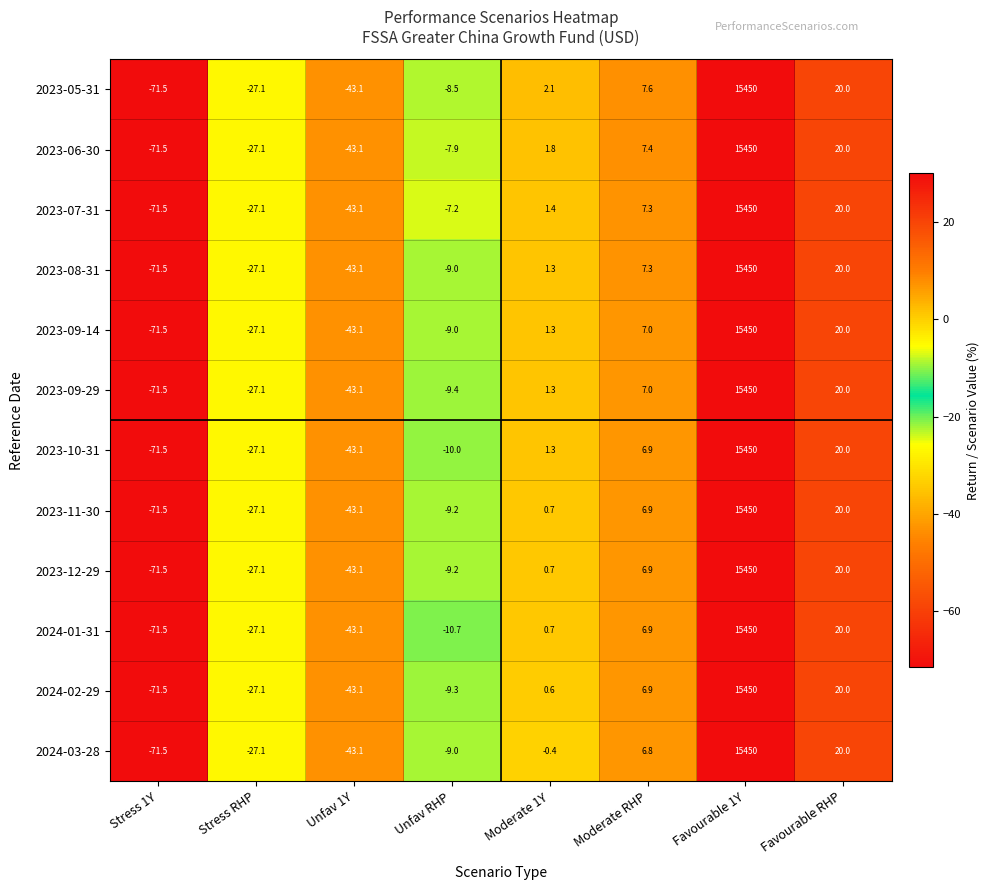

What is the sum of the 2023-10-31 values at Stress 1Y and Unfav 1Y?

-114.6